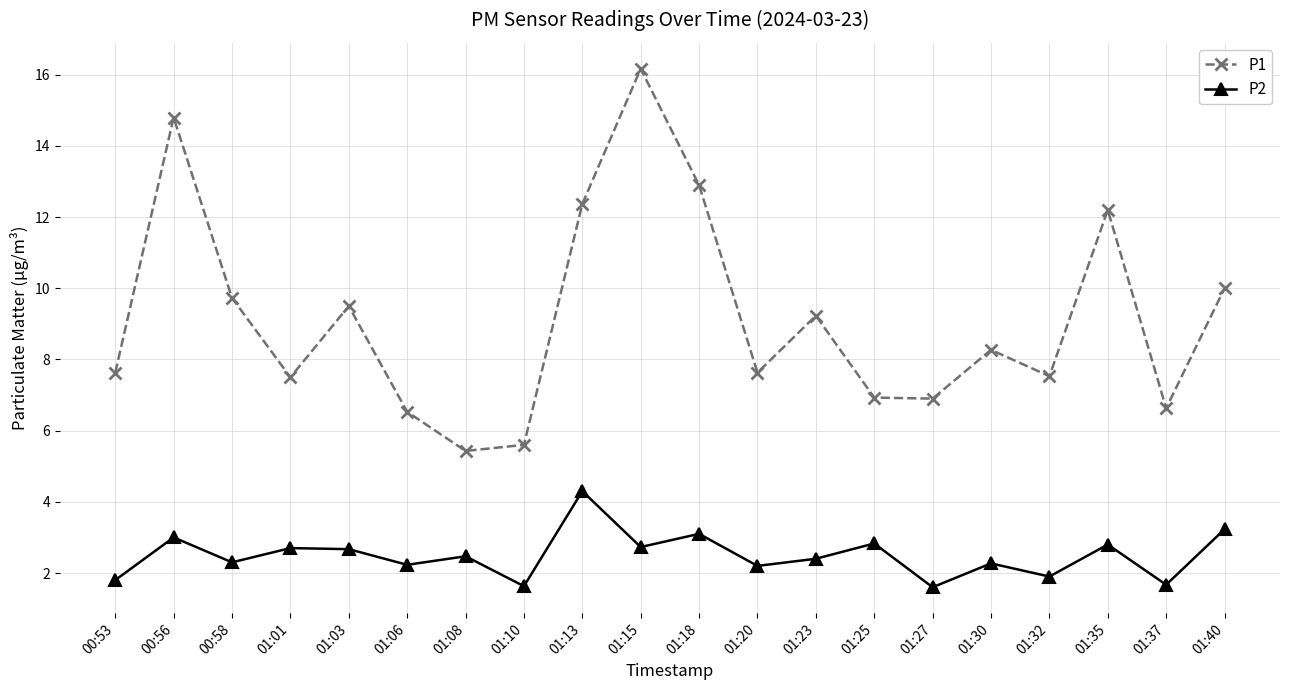

What is the average value of the P2 series?

2.5